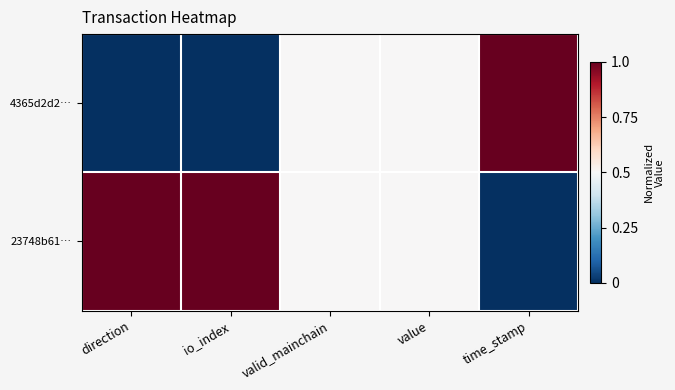

Reading left to right, extract all data points from this chart.

4365d2d2…: direction=0.0	io_index=0.0	valid_mainchain=0.5	value=0.5	time_stamp=1.0
23748b61…: direction=1.0	io_index=1.0	valid_mainchain=0.5	value=0.5	time_stamp=0.0